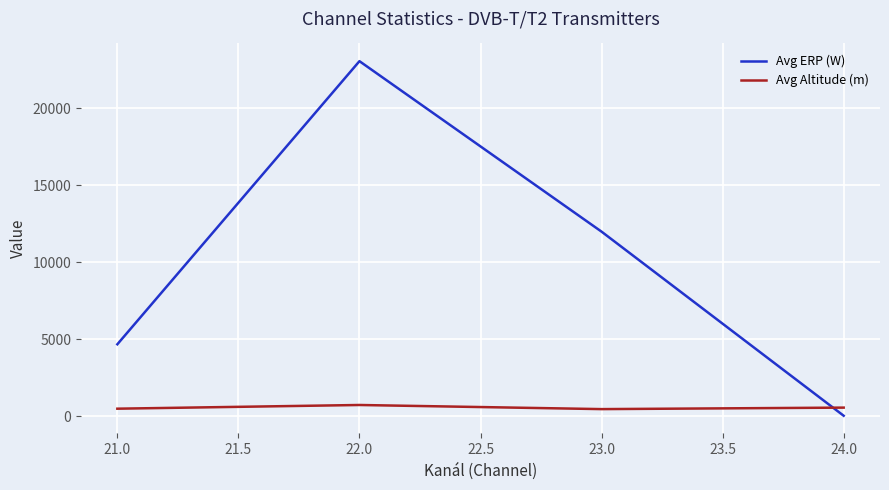

Between which two adjacent categories do Avg ERP (W) and Avg Altitude (m) first intersect?

23.0 and 24.0